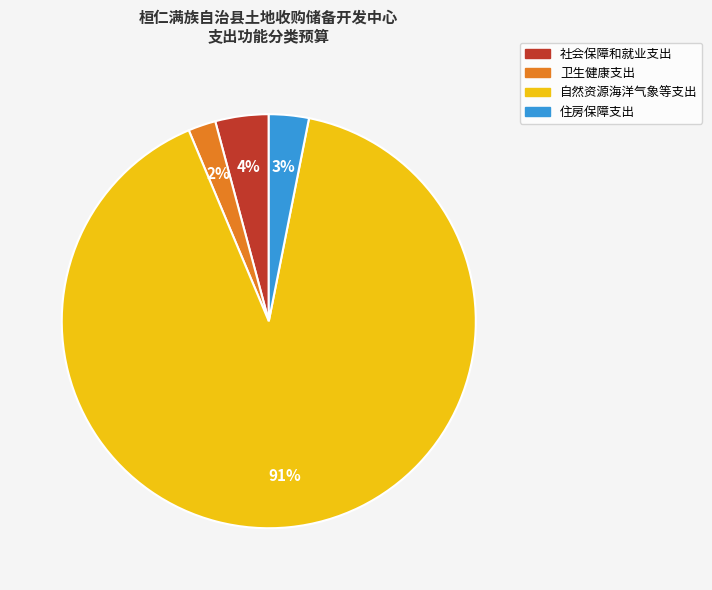

Does 自然资源海洋气象等支出 represent more than half of the total?

Yes